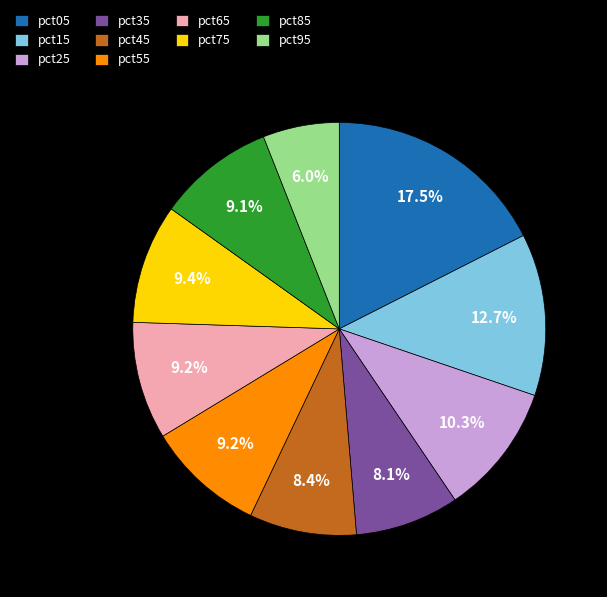

How many slices are in this pie chart?

10